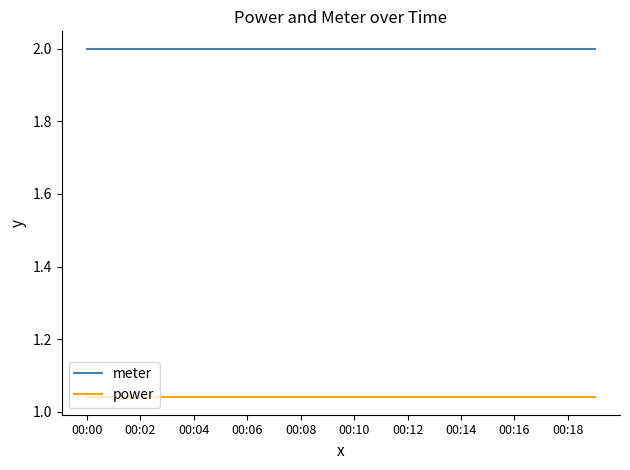

Does the chart have visible grid lines?

No